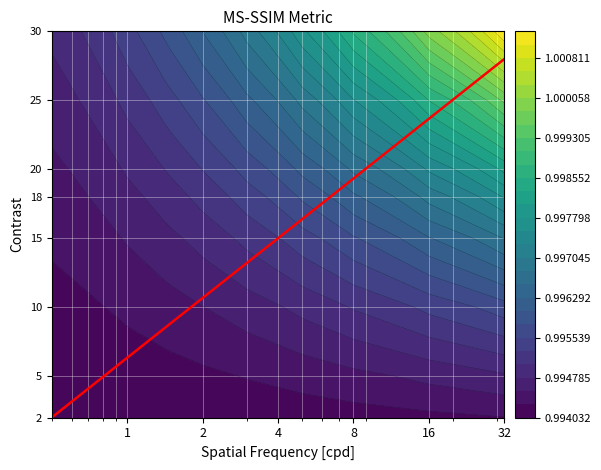

What is the difference between the maximum and minimum values?

26